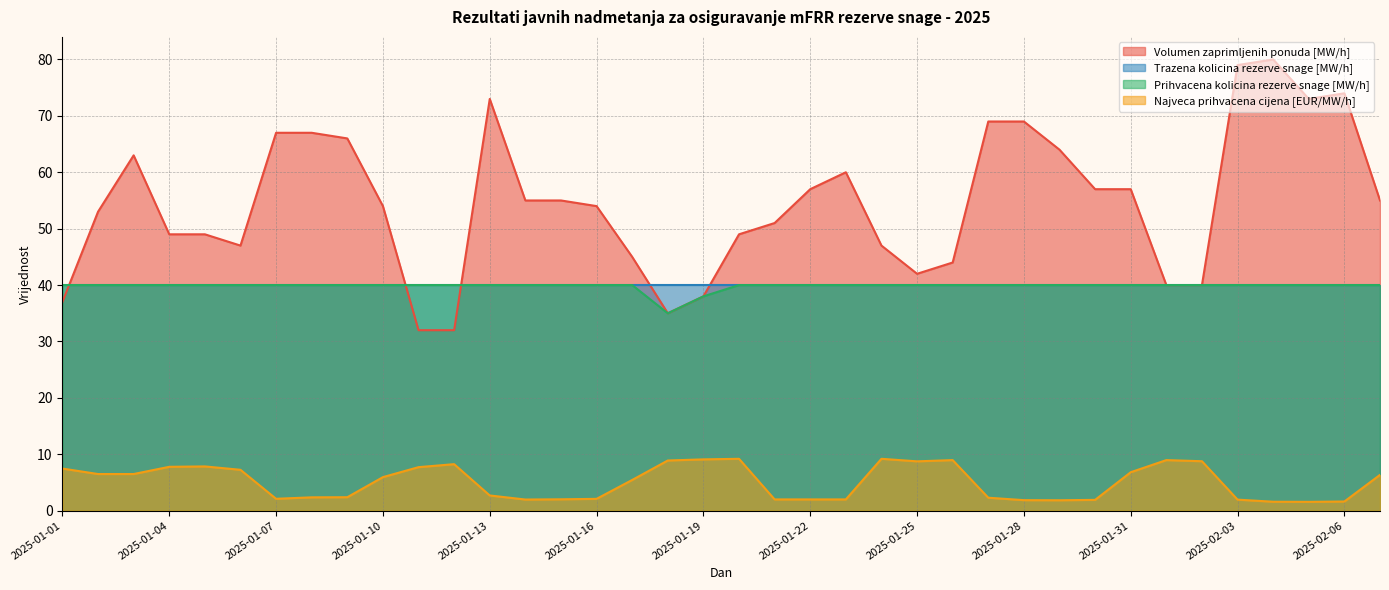

What position from the right is 2025-01-26?

13